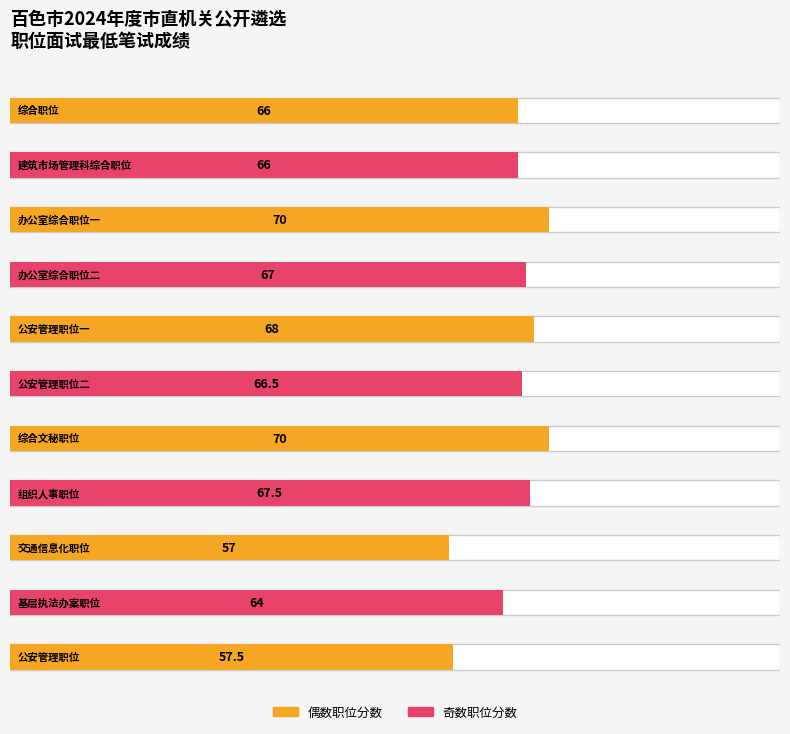

What is the sum of the values at 办公室综合职位一 and 公安管理职位?

127.5